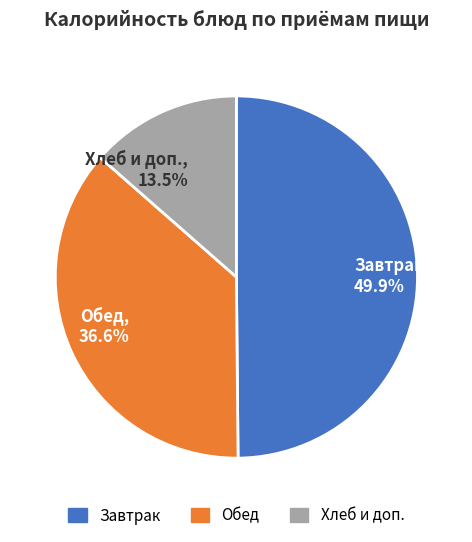

Is there a majority slice in this chart?

No